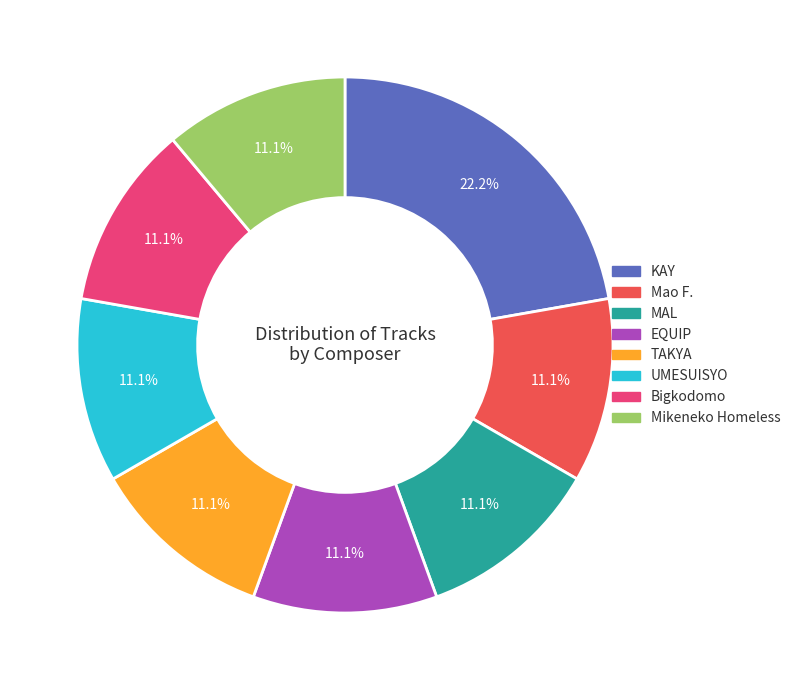

What percentage is the Bigkodomo slice, to the nearest percent?

11%